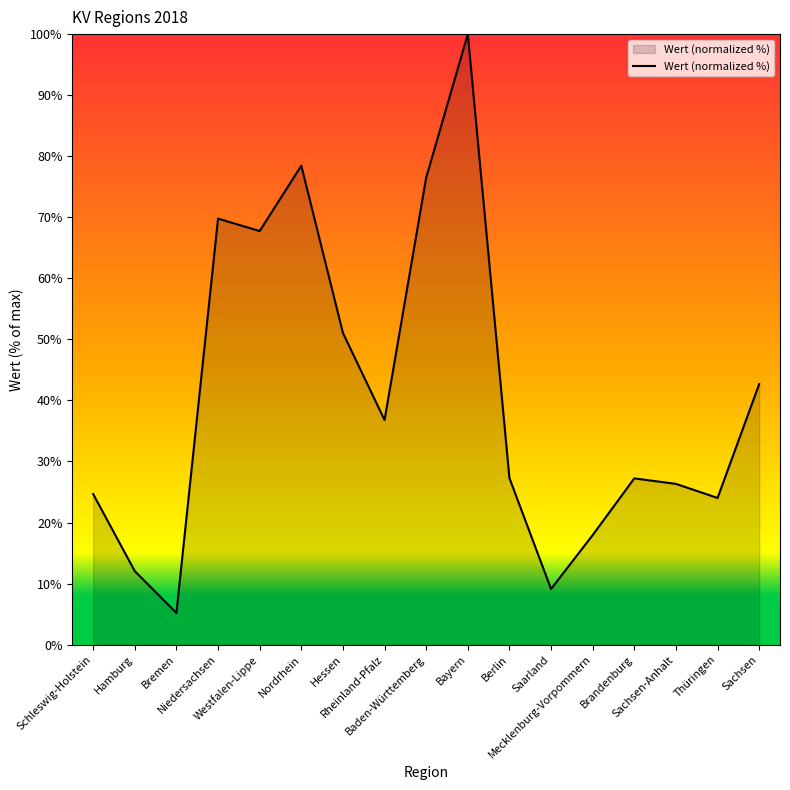

What is the average value?

41.0